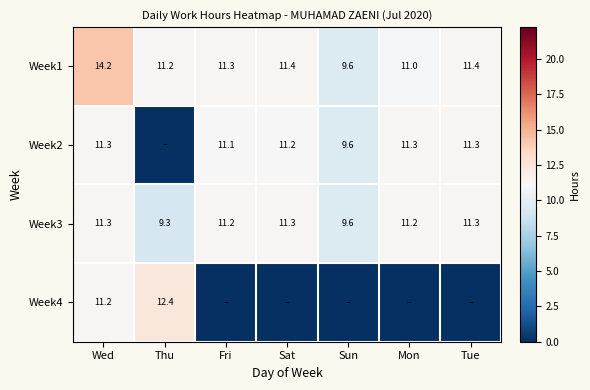

Where is Week1 nearest to the value 11?

Mon